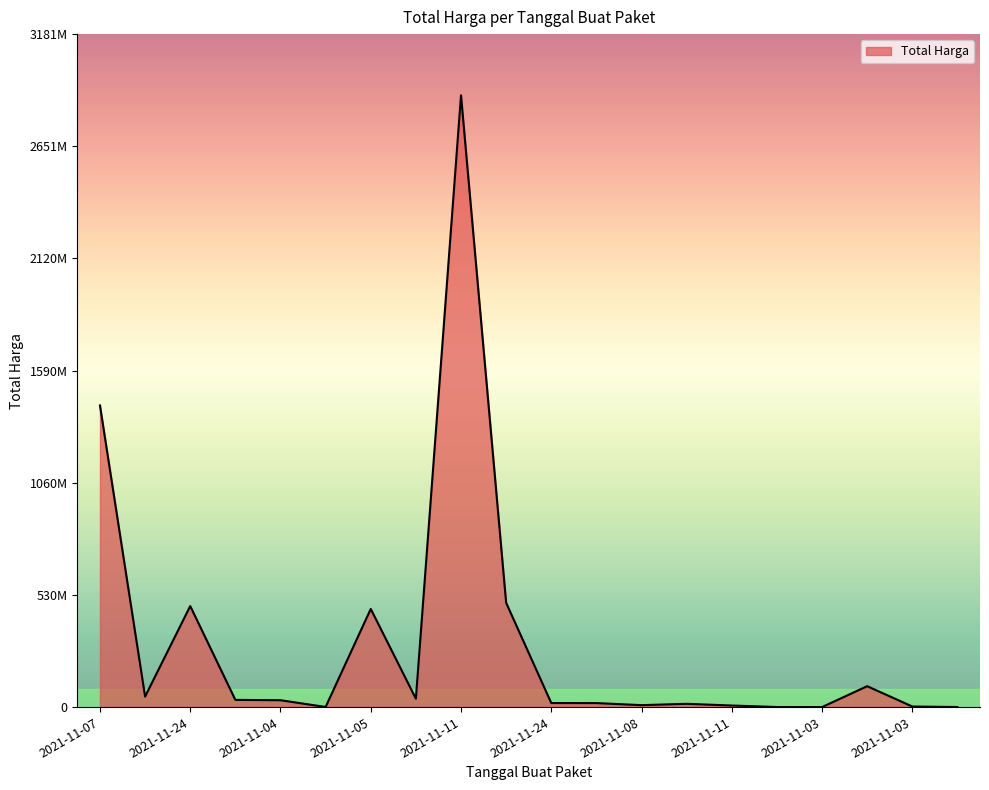

How many points are higher than both their immediate neighbors (excluding endpoints)?

5